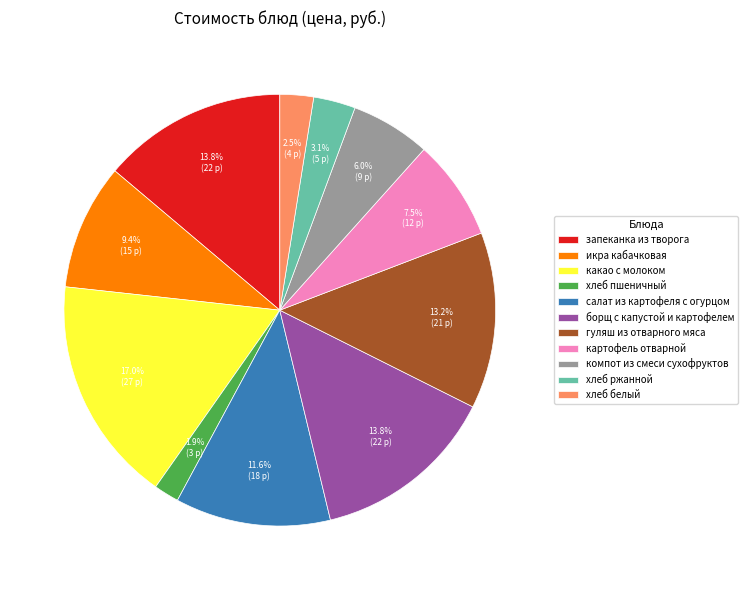

What is the smallest slice in the pie chart?

хлеб пшеничный